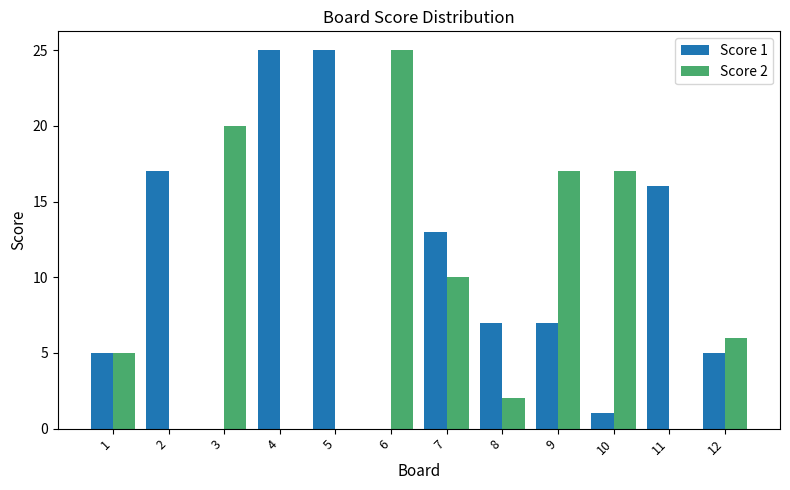

What is the sum of the Score 2 values at 5 and 6?

25